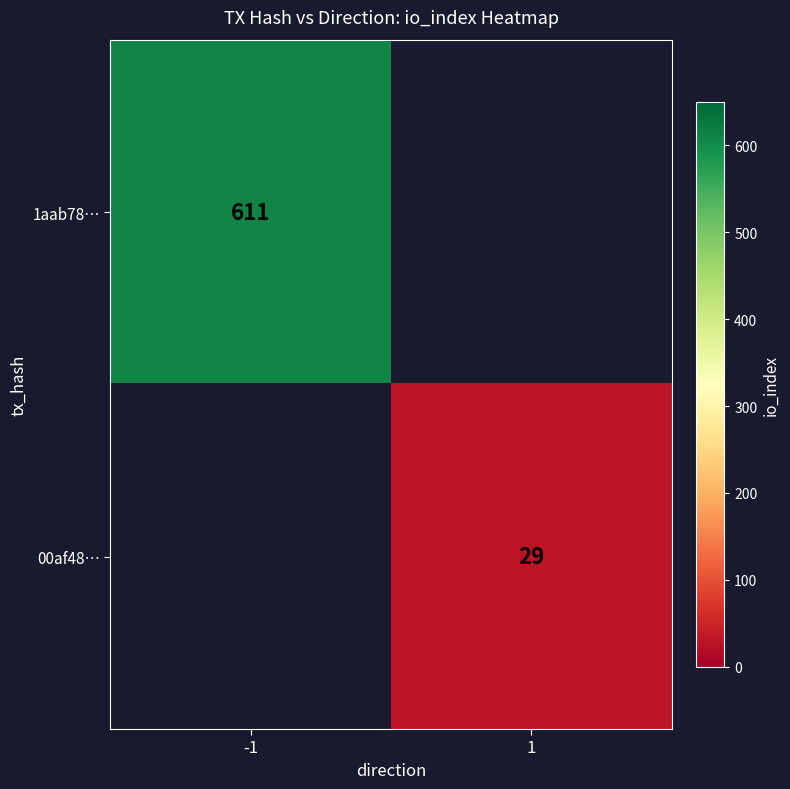

How many values in 00af48… are above zero?

1